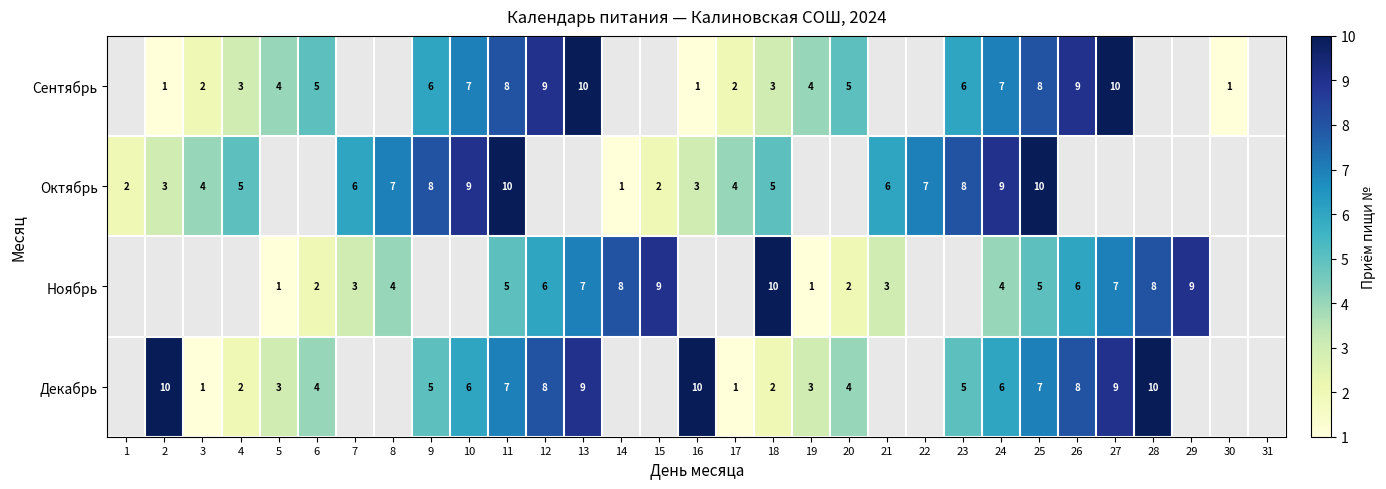

The value of Октябрь at 4 is 5.0. True or false?

True